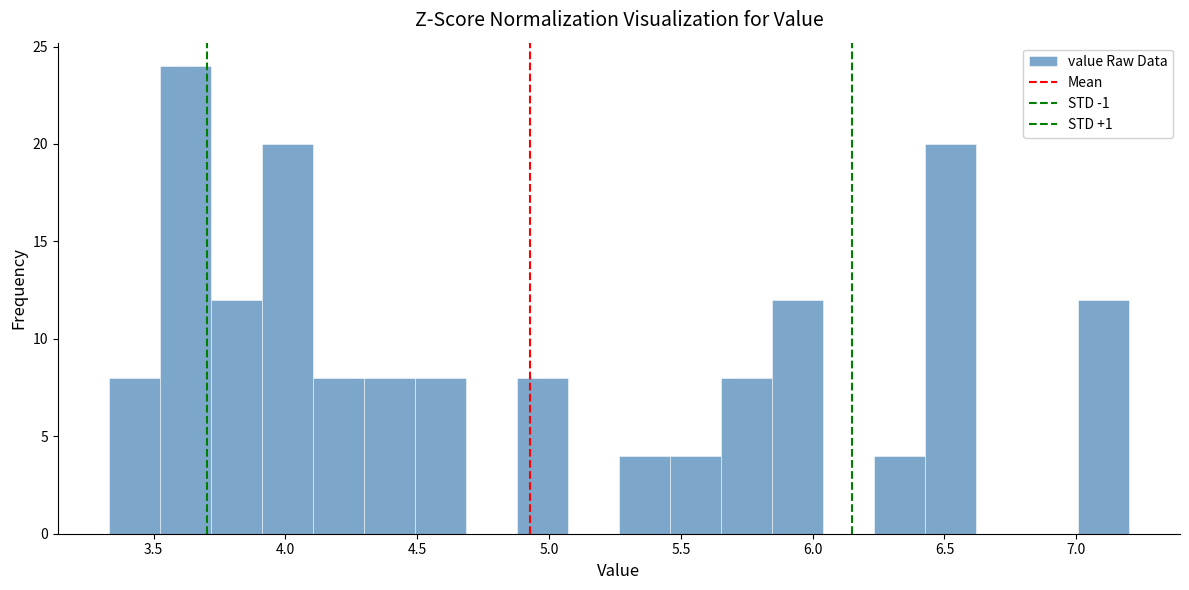

Read against the x-axis, roughly where is the centre of the tallest bar?

3.60